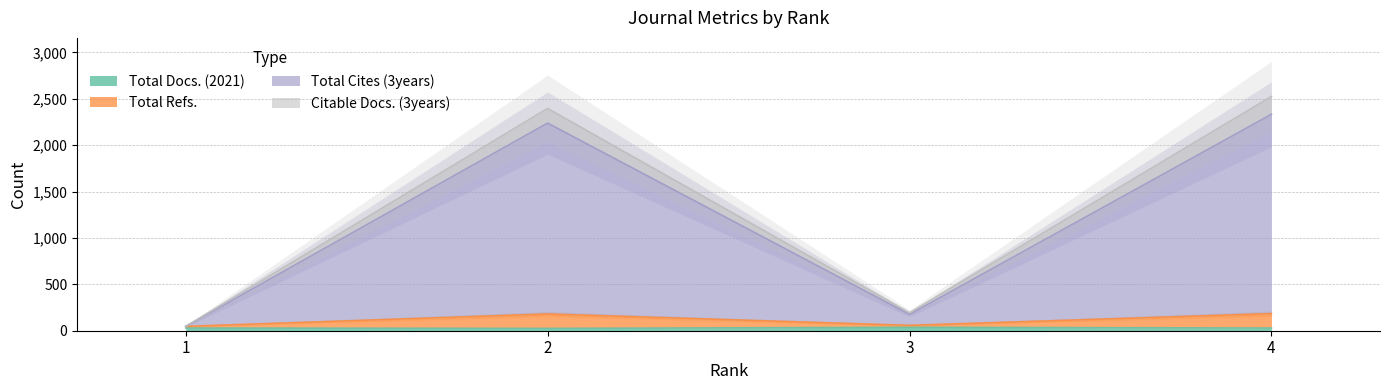

Which series has the largest total across all categories?

Total Cites (3years)